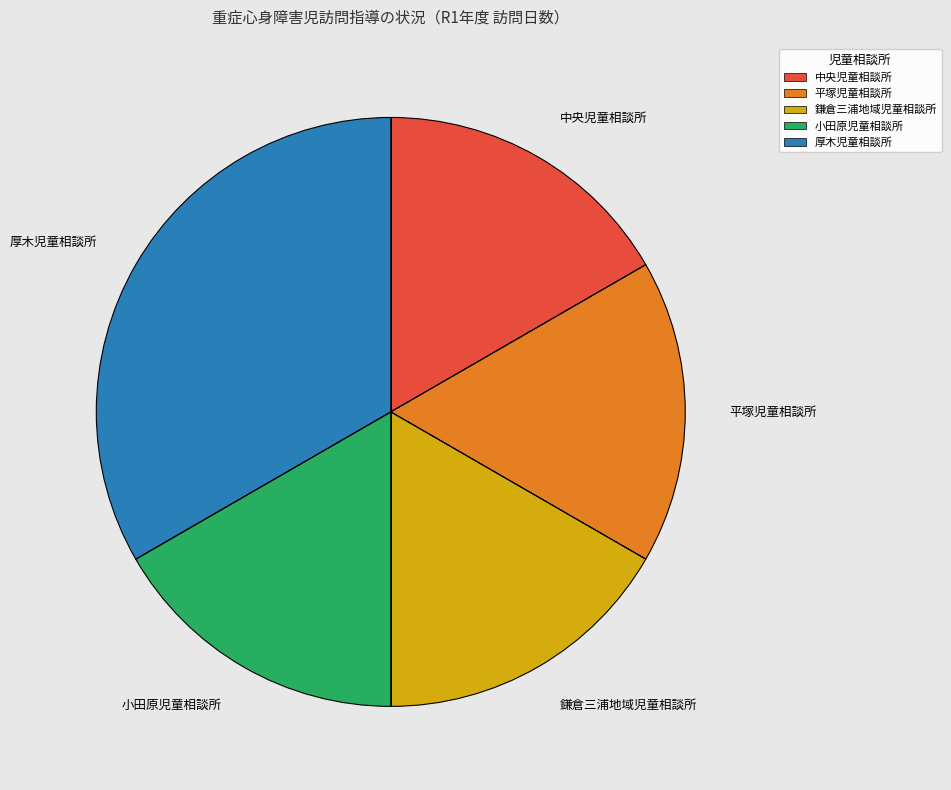

True or false: 鎌倉三浦地域児童相談所 accounts for 24% of the total.

False